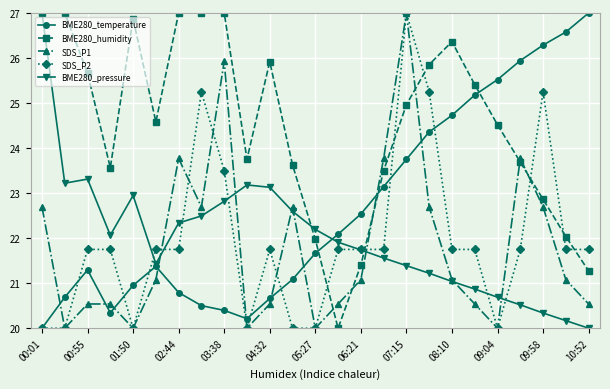

What is the highest value of the BME280_temperature series?

27.0